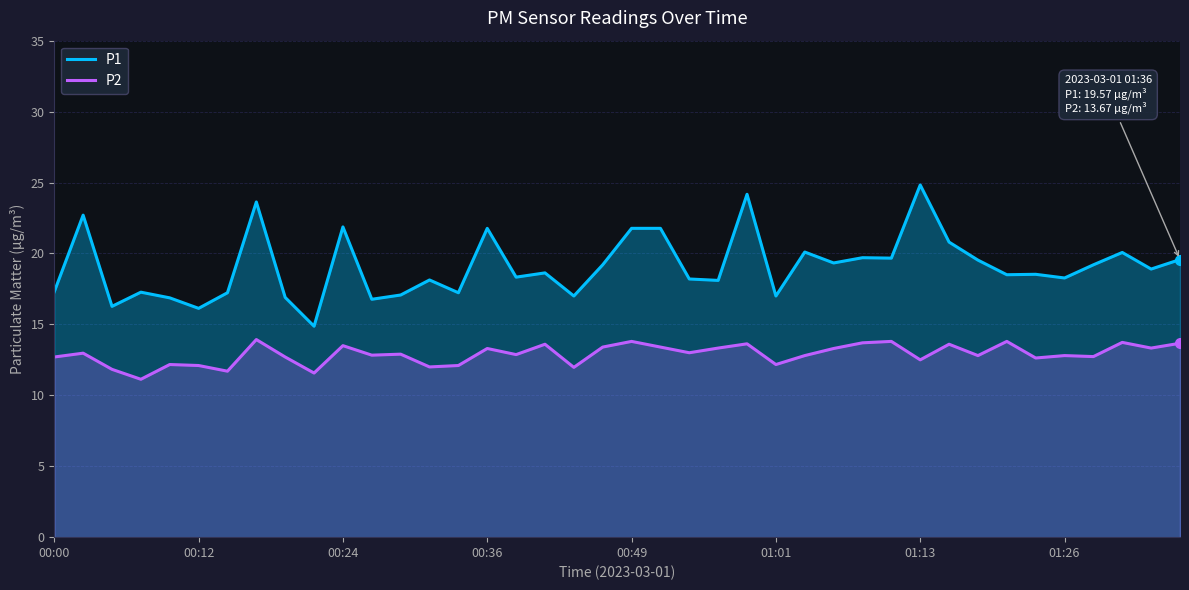

What is the difference between the maximum and minimum values in the P1 series?

10.0